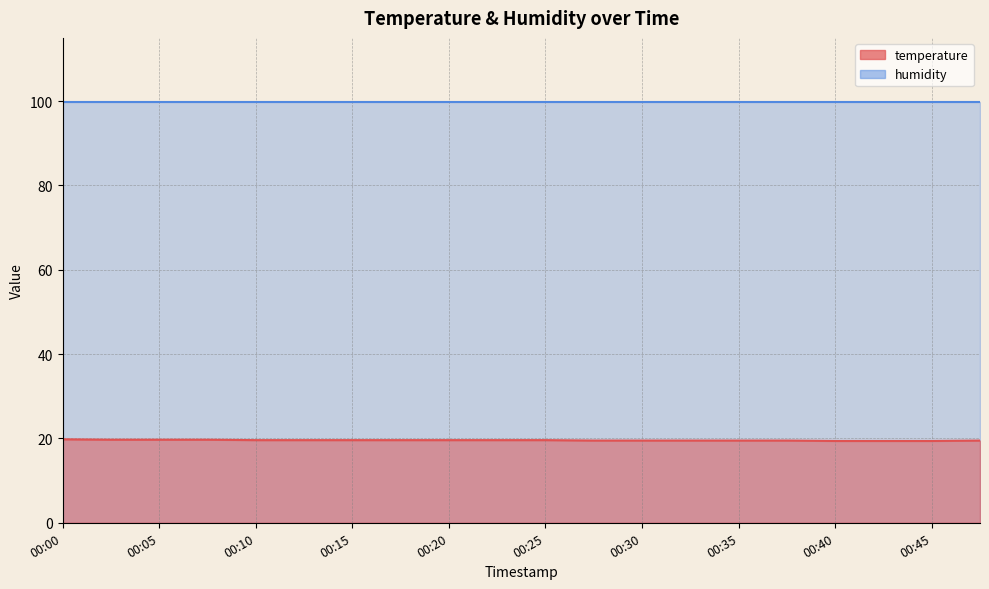

How many data points does each series have?

20